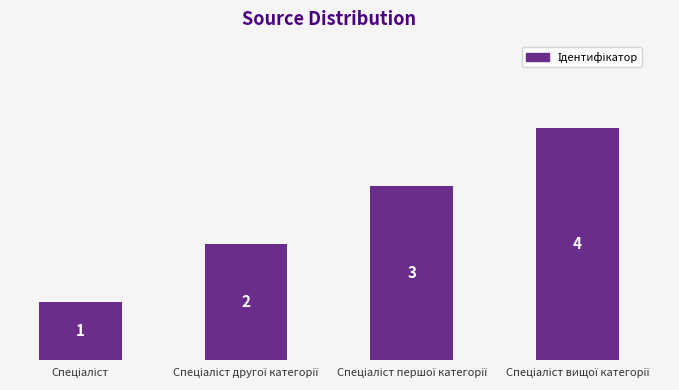

Reading left to right, what are all the values shown in this chart?

1	2	3	4